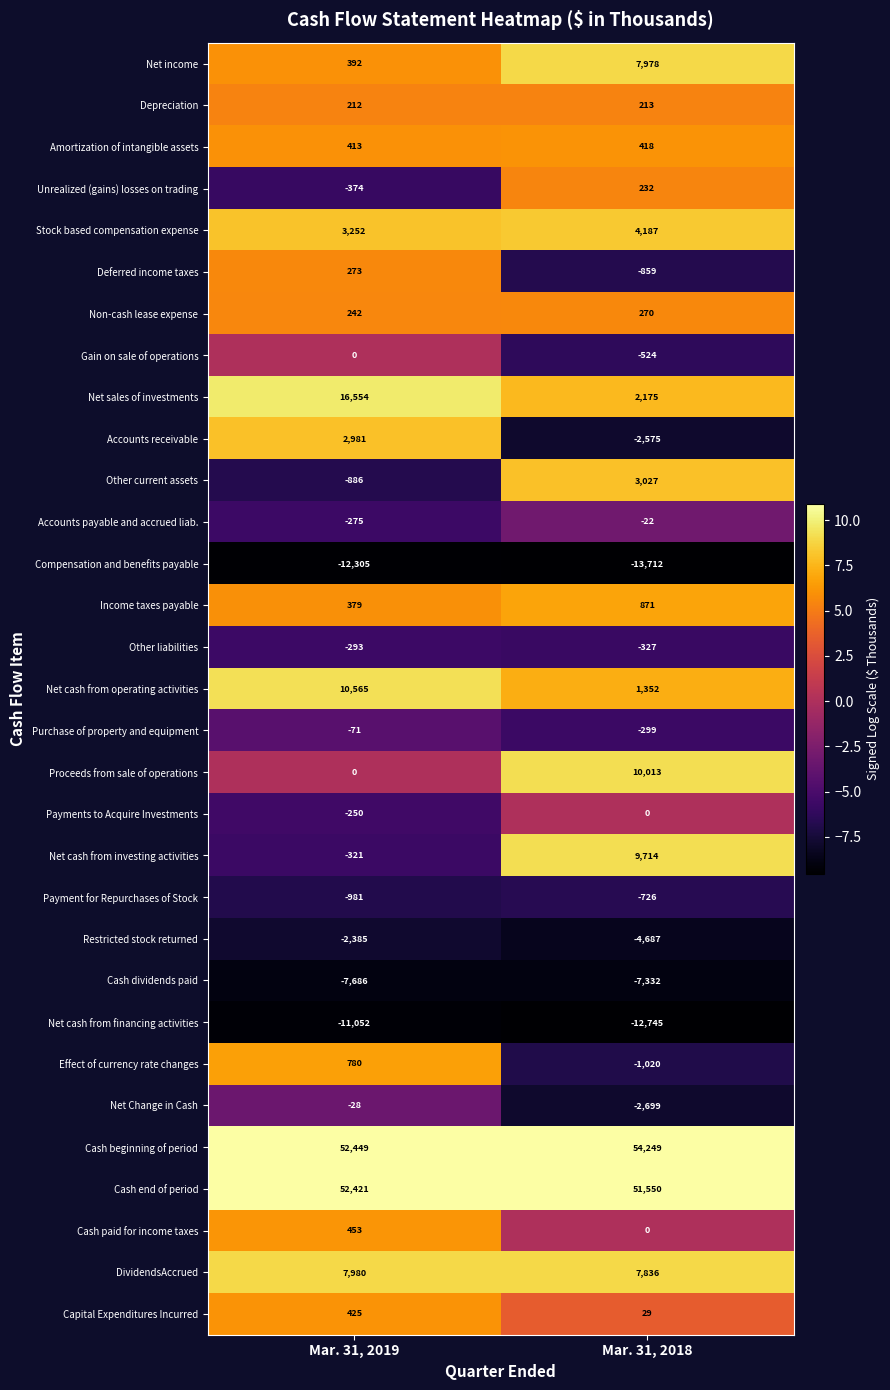

The value of Income taxes payable at Mar. 31, 2019 is 508. True or false?

False